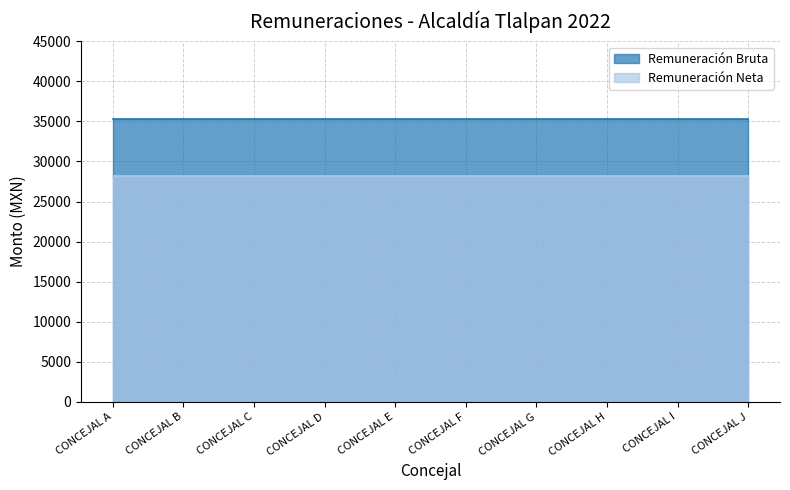

What is the average value of the Remuneración Neta series?

28184.9